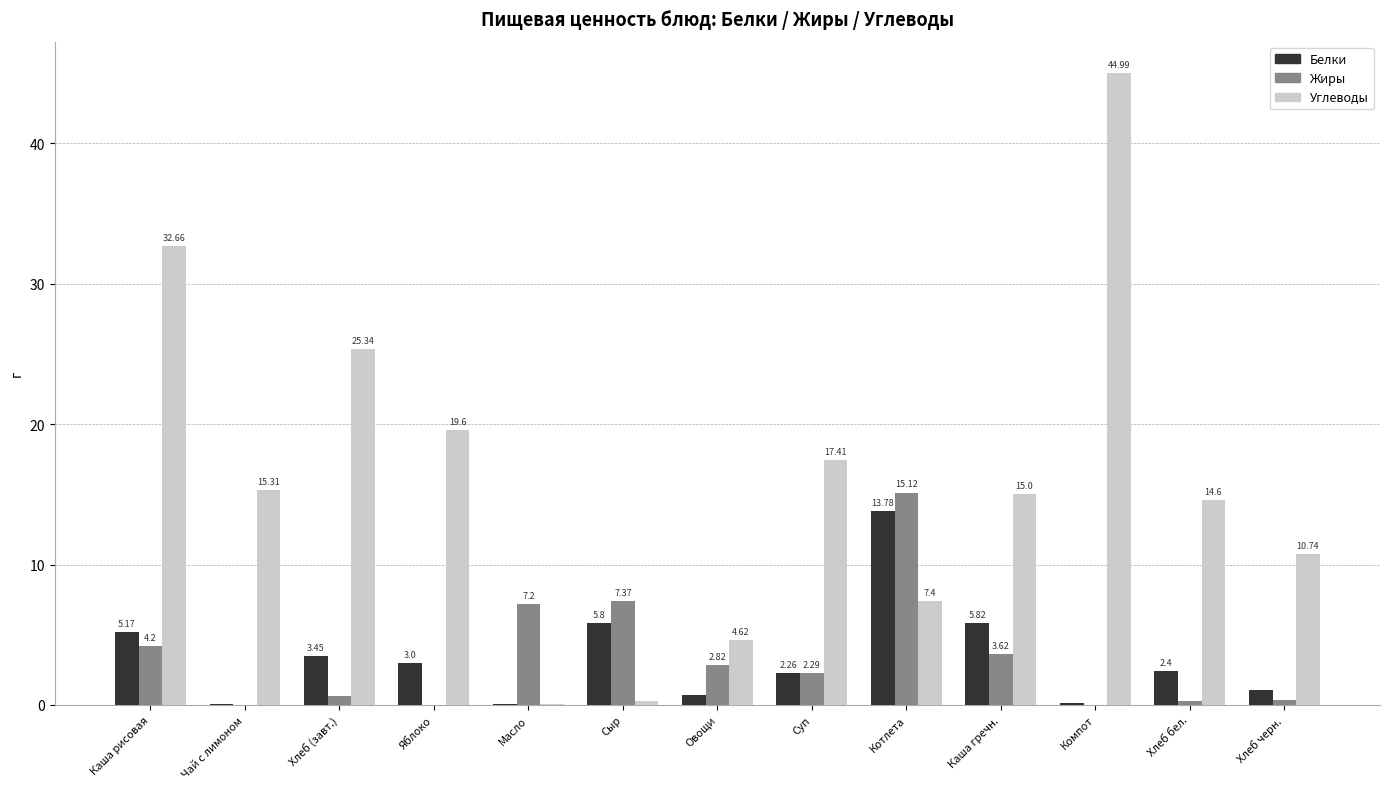

At which category is the sum across all series the highest?

Компот